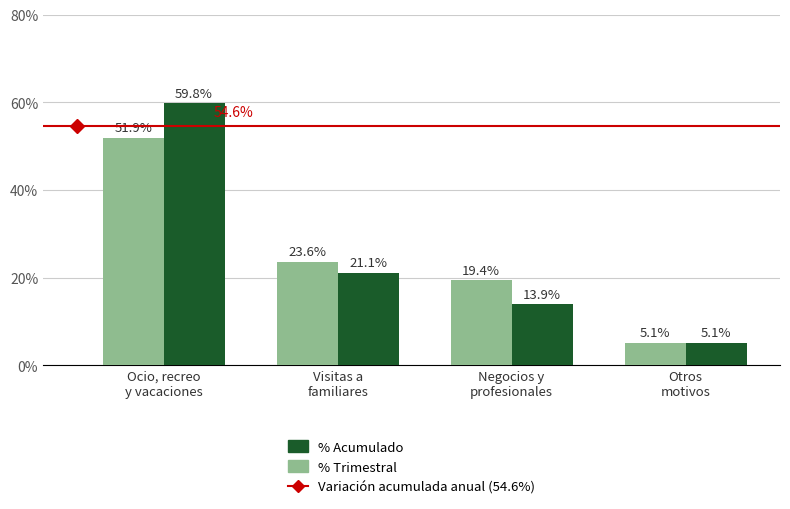

Reading right to left, extract all data points from this chart.

% Trimestral: 5.1	19.4	23.6	51.9
% Acumulado: 5.1	13.9	21.1	59.8